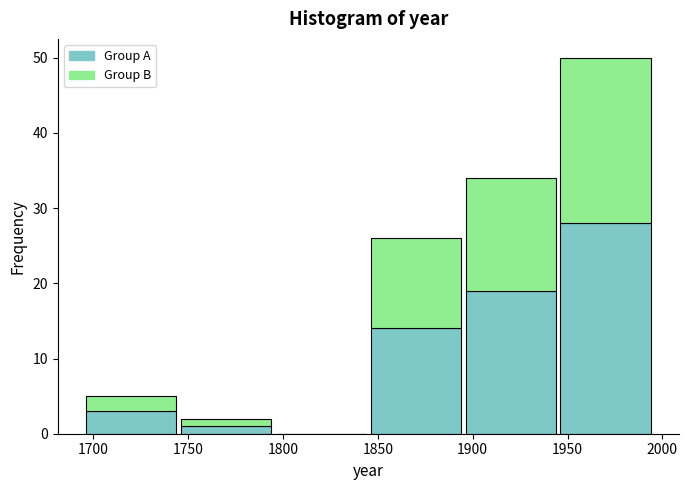

Which range on the x-axis has the tallest stacked bar (by total height)?

1945 to 1995